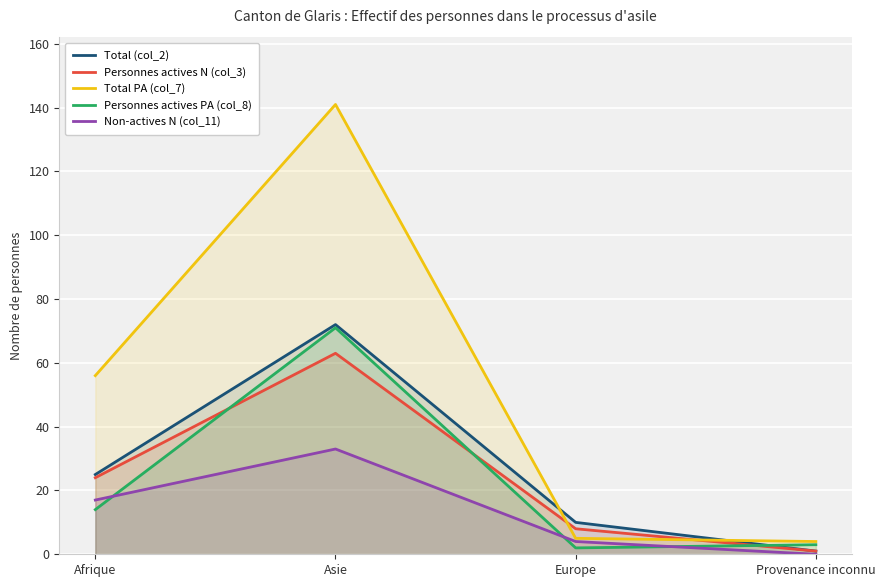

Is it true that Non-actives N (col_11) equals 4 at Europe?

True